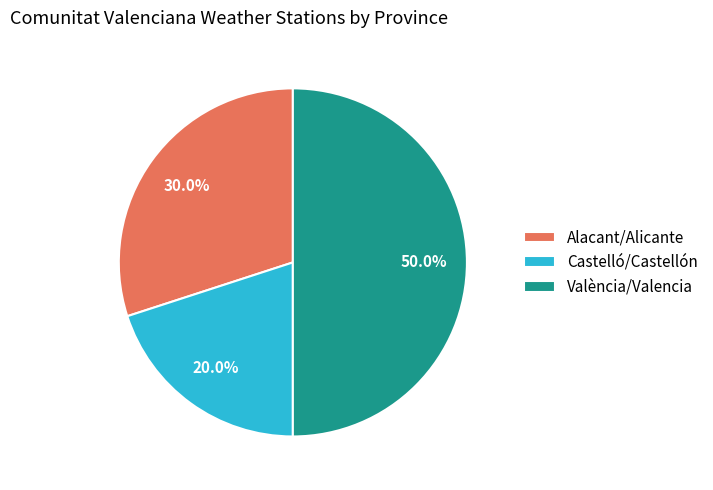

Rank the categories by value from lowest to highest.

Castelló/Castellón, Alacant/Alicante, València/Valencia